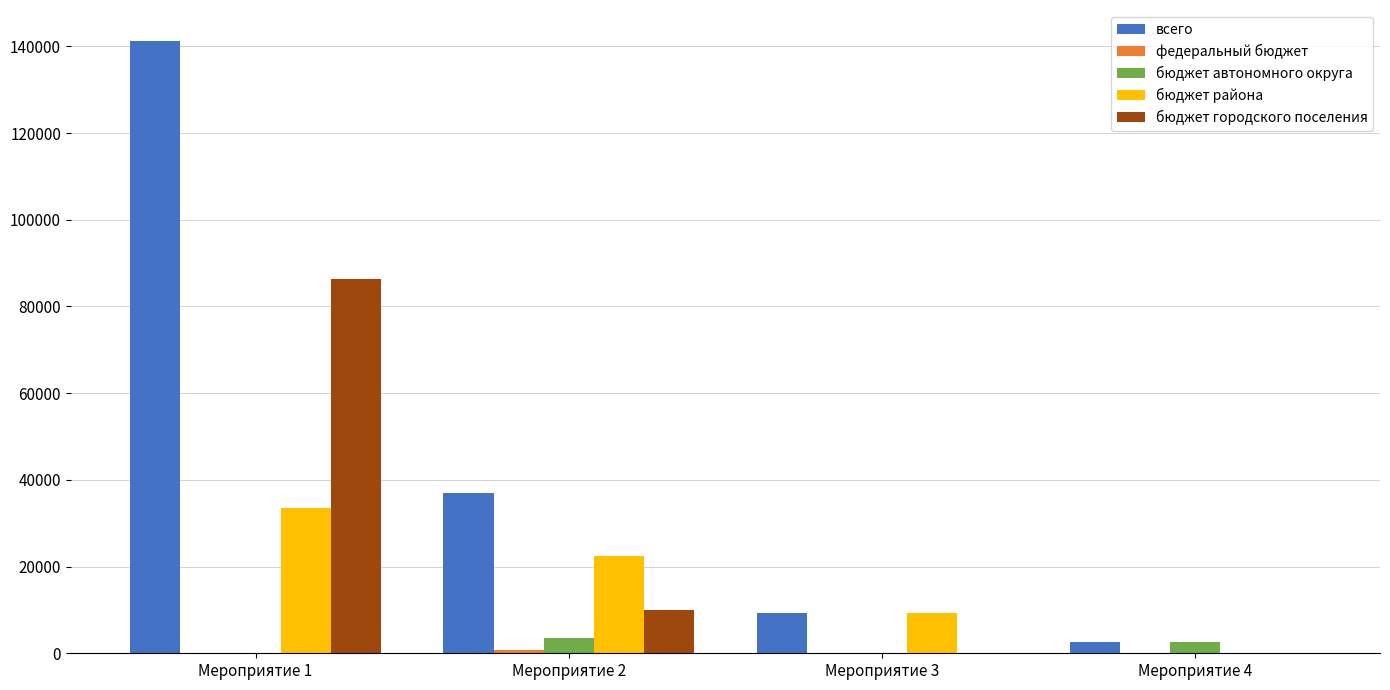

Where is бюджет городского поселения nearest to the value 43185?

Мероприятие 2